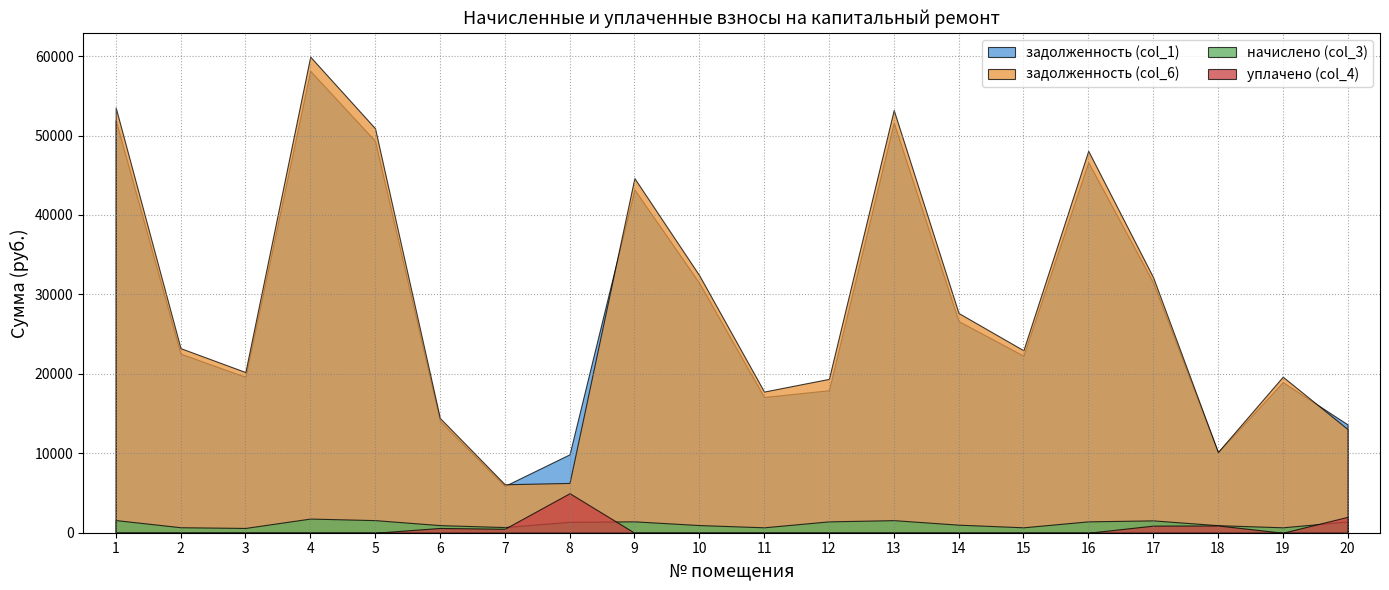

Which label corresponds to the smallest value in the chart?

1